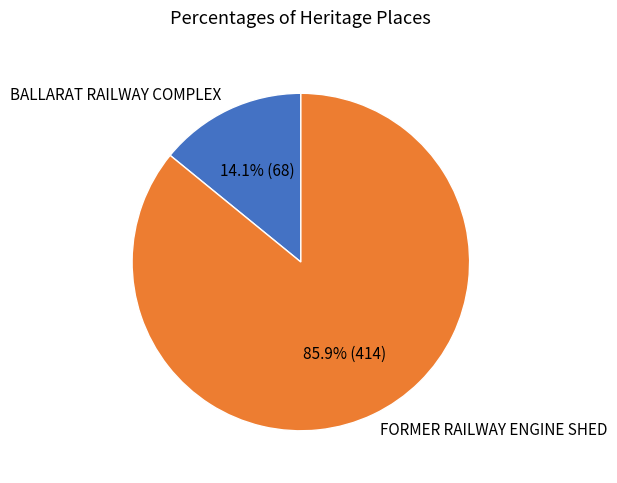

Which category has the biggest portion of the pie?

FORMER RAILWAY ENGINE SHED